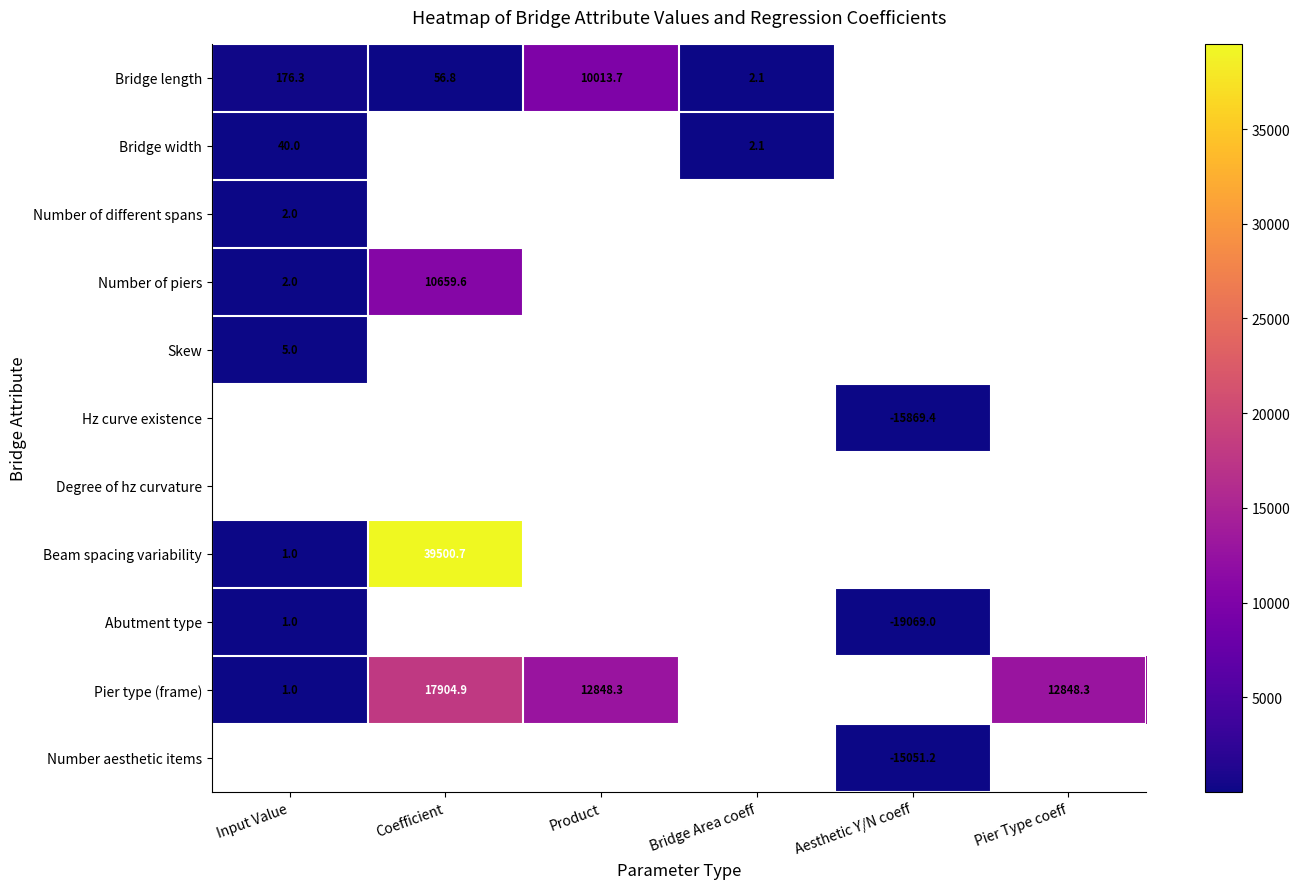

At how many categories does at least one series exceed -18289?

6